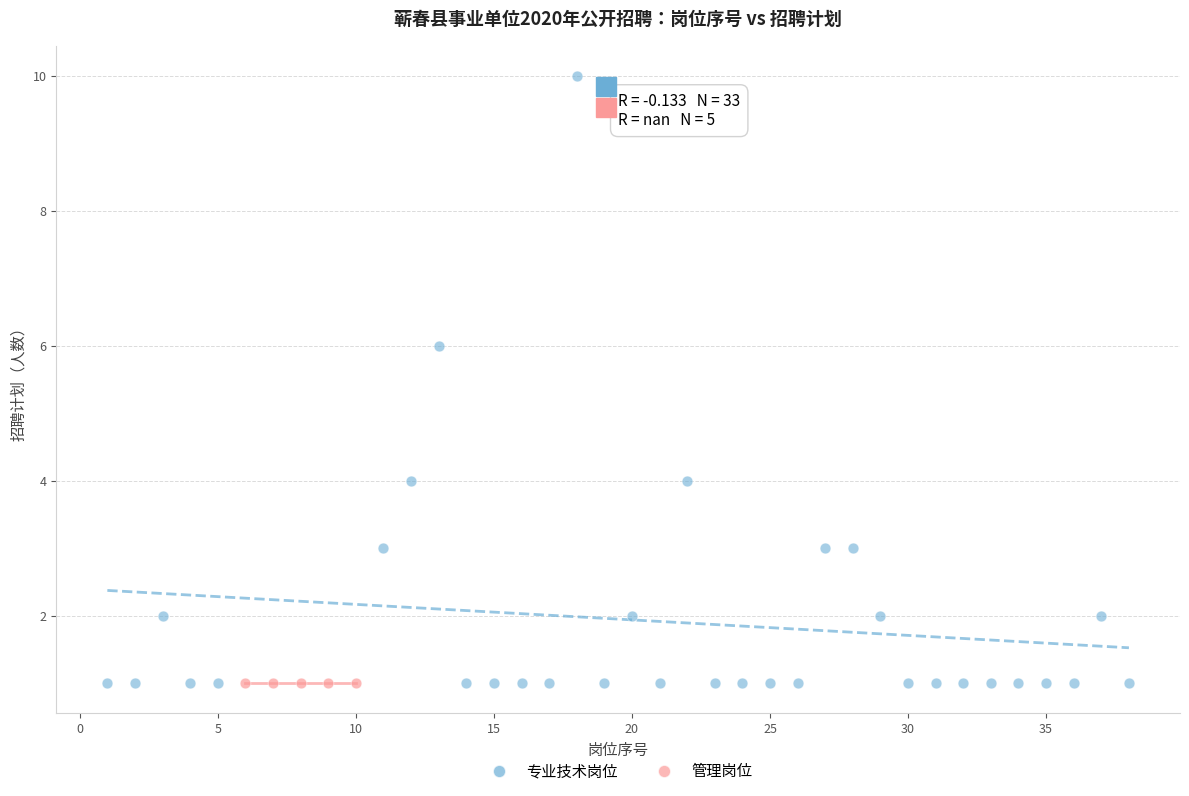

Which series contains the highest Y value?

专业技术岗位